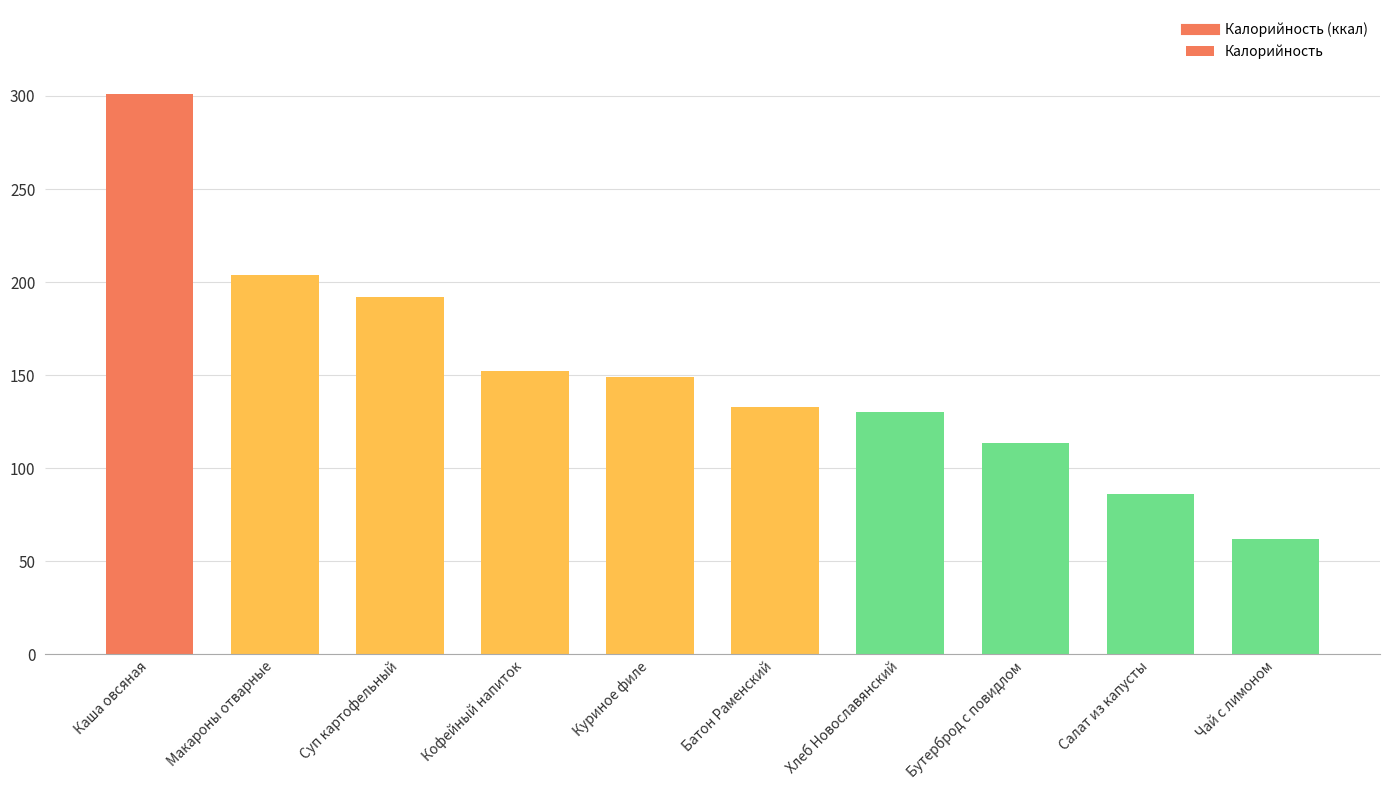

Reading right to left, transcribe all the data shown in this chart.

Чай с лимоном=62.0	Салат из капусты=86.0	Бутерброд с повидлом=113.8	Хлеб Новославянский=130.0	Батон Раменский=133.0	Куриное филе=149.0	Кофейный напиток=152.0	Суп картофельный=192.0	Макароны отварные=204.0	Каша овсяная=301.0